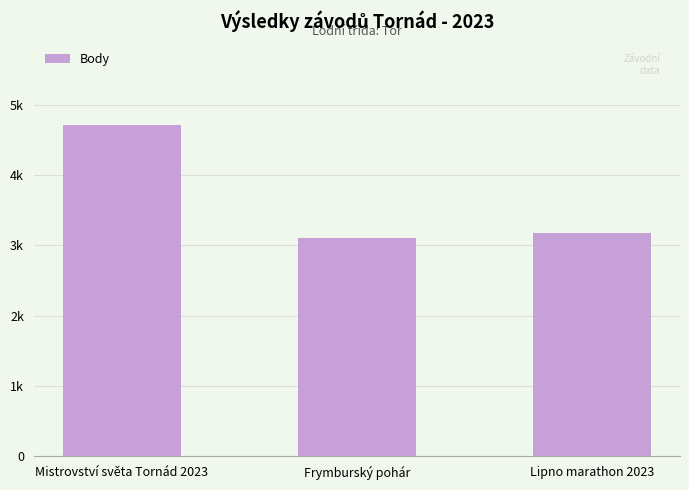

How many series are shown in this chart?

1